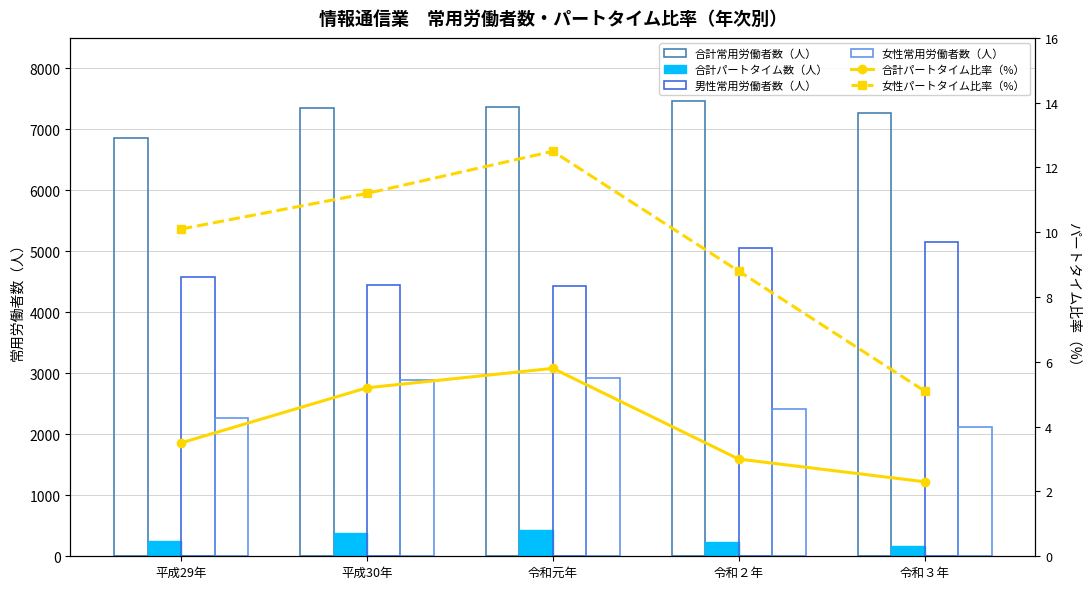

Is the value of 女性パートタイム比率（%） at 平成30年 greater than the value of 合計パートタイム比率（%） at 令和２年?

Yes